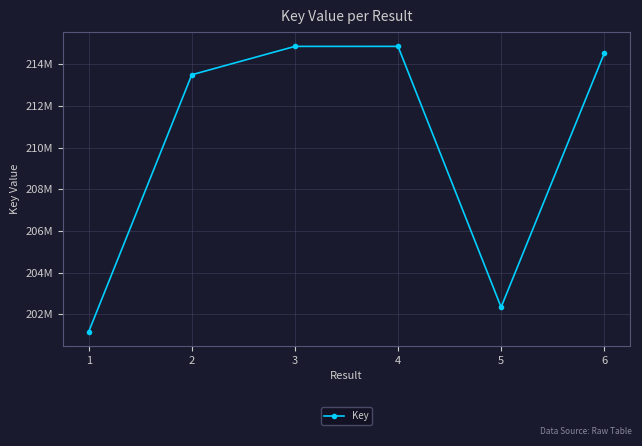

Does the chart have visible grid lines?

Yes